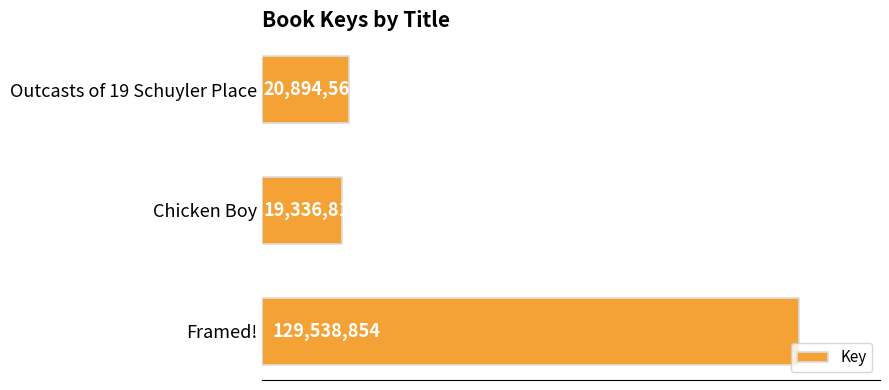

Rank the categories by value from highest to lowest.

Framed!, Outcasts of 19 Schuyler Place, Chicken Boy